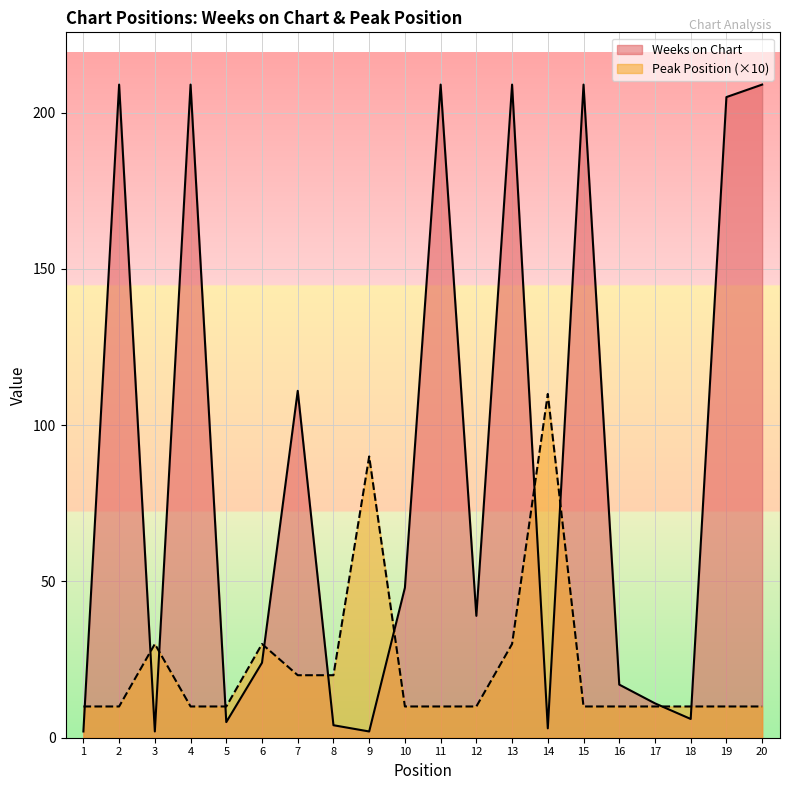

List the series in order of their overall mean, lowest first.

Peak Position (×10), Weeks on Chart